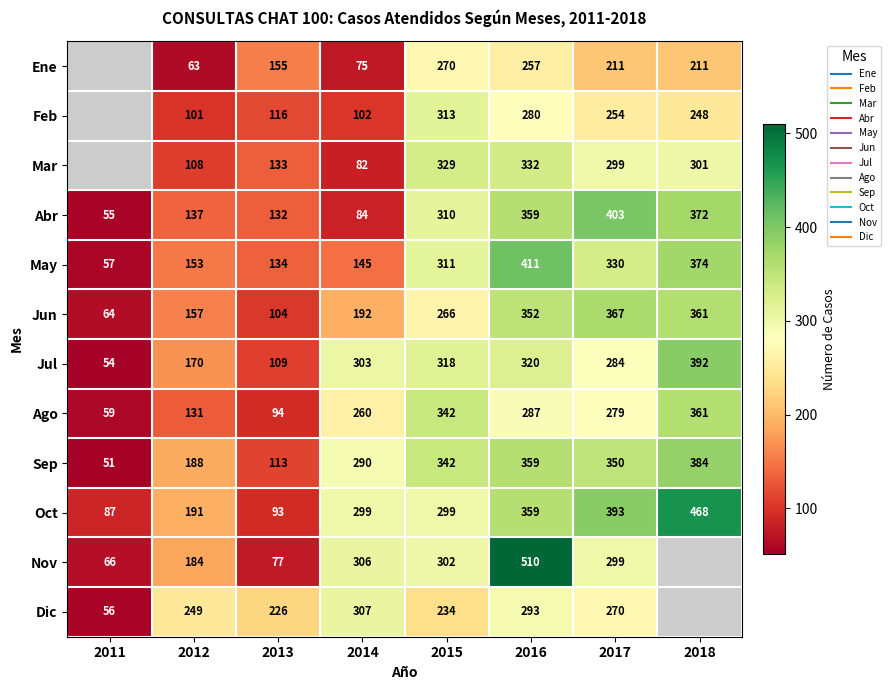

What is the difference between the maximum and minimum values in the May series?

354.0